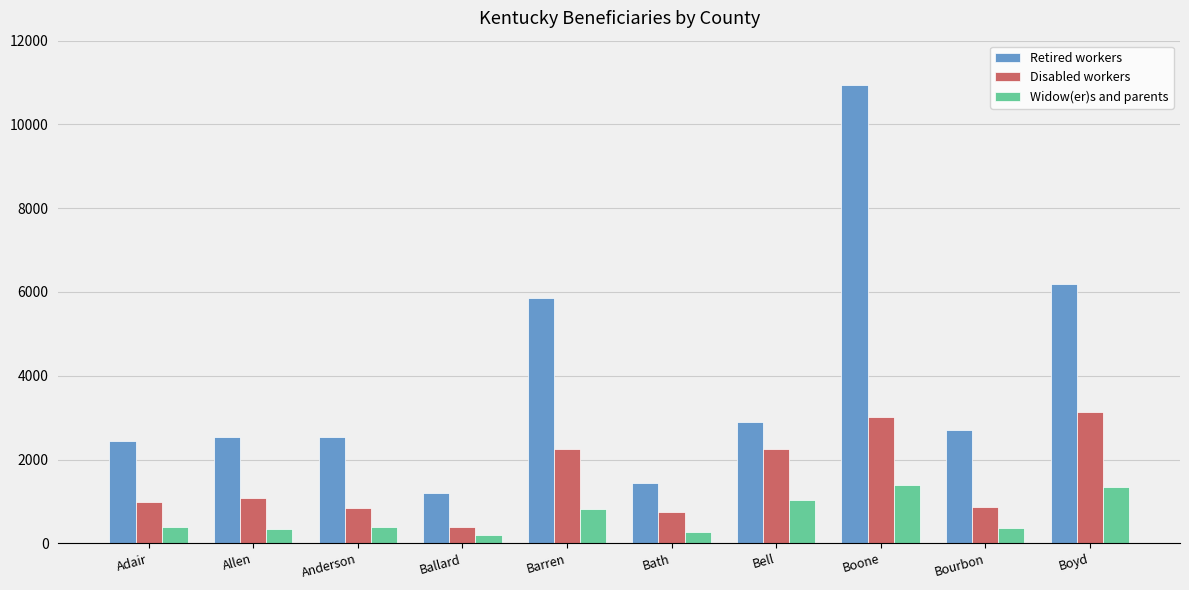

What is the maximum value for Disabled workers?

3135